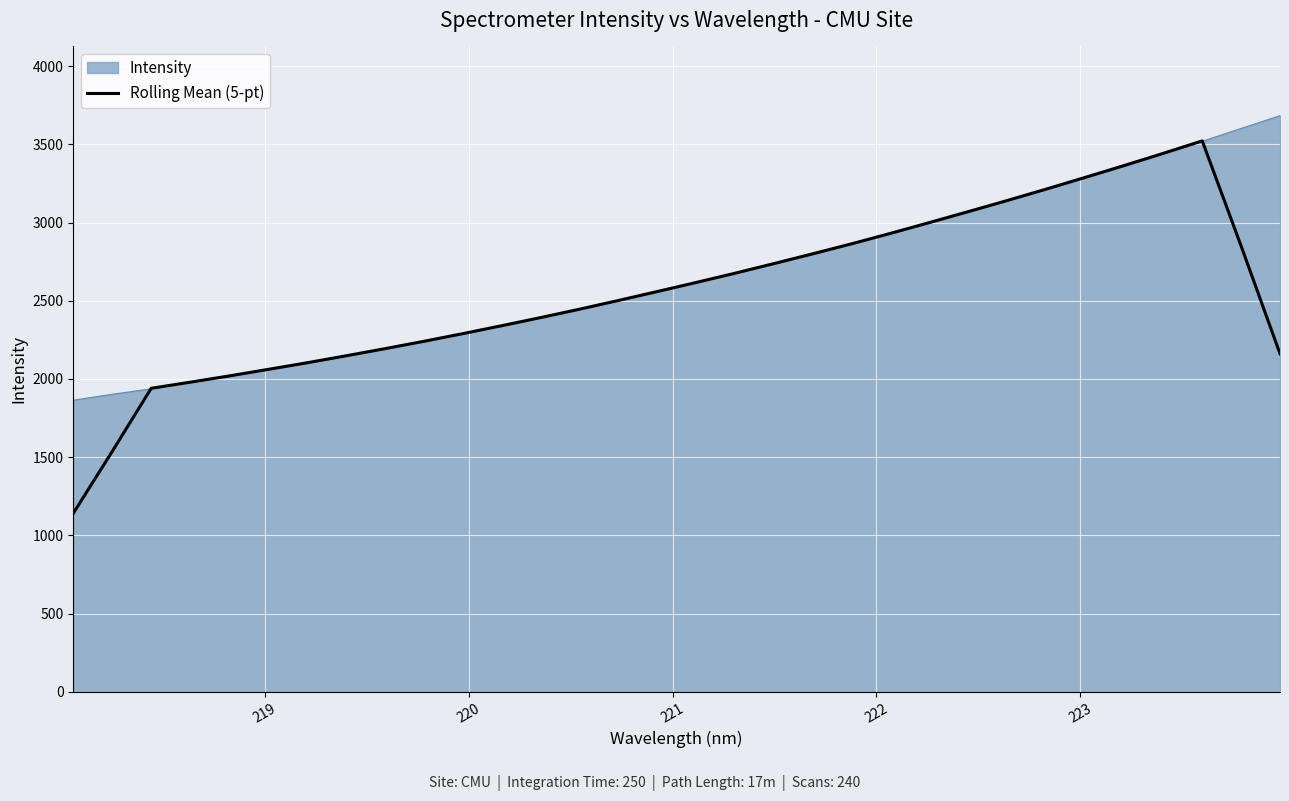

Which series has the largest range (max minus min)?

Rolling Mean (5-pt)